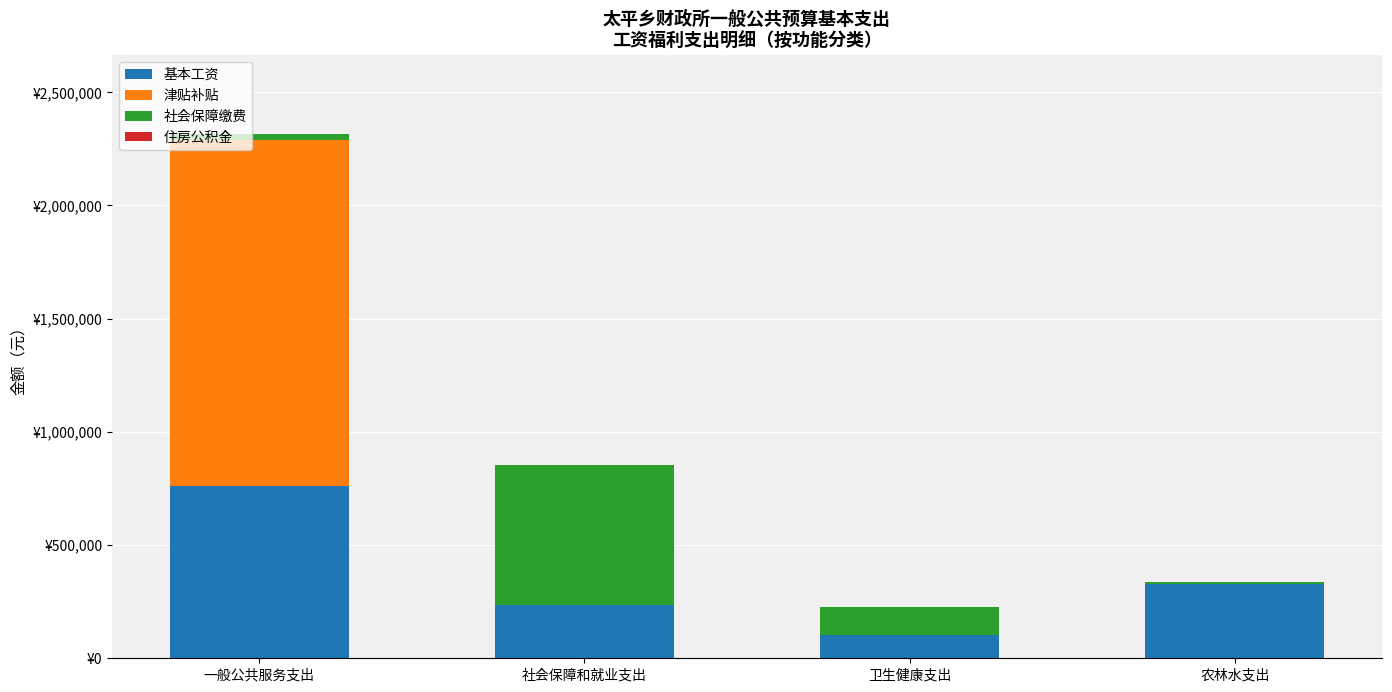

Does the chart contain stacked bars?

Yes